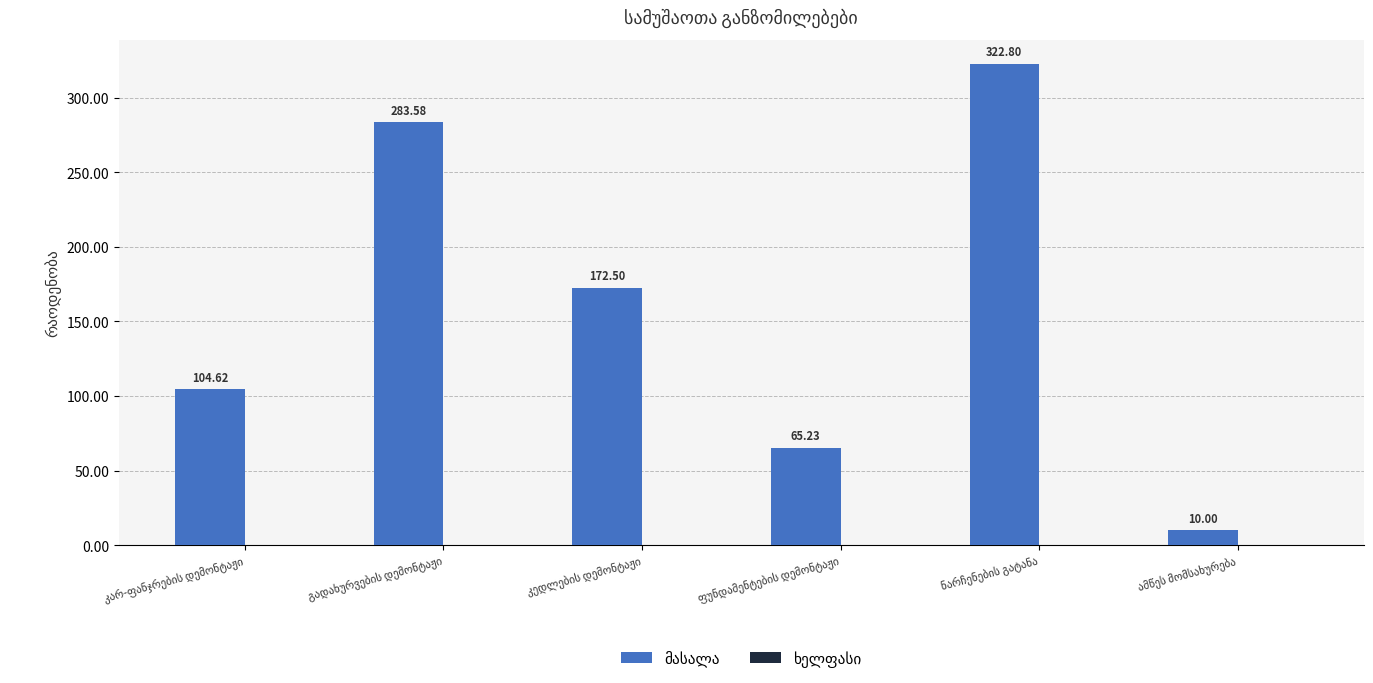

What is the average value?

159.8